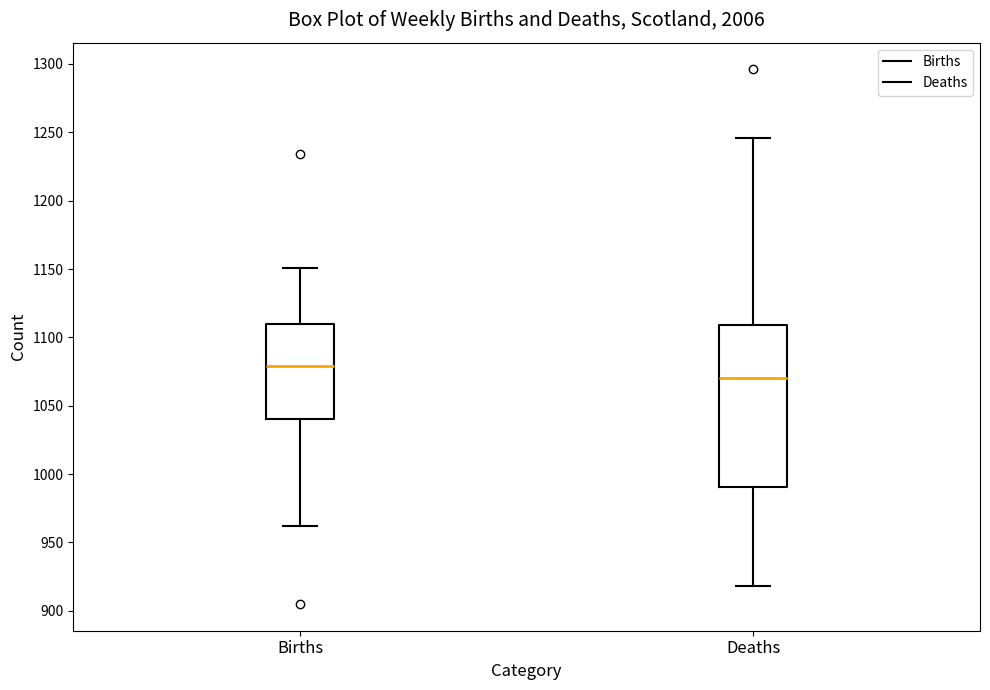

Reading left to right, transcribe this box plot: for each box, give where its median line is, the range the box spans, and where its two whiskers end, as read against the y-axis. The values are not printed on the chart, so give them approximately, as read against the axis.

Births: median 1080, box 1040 to 1110, whiskers 960 to 1150
Deaths: median 1070, box 990 to 1110, whiskers 920 to 1245